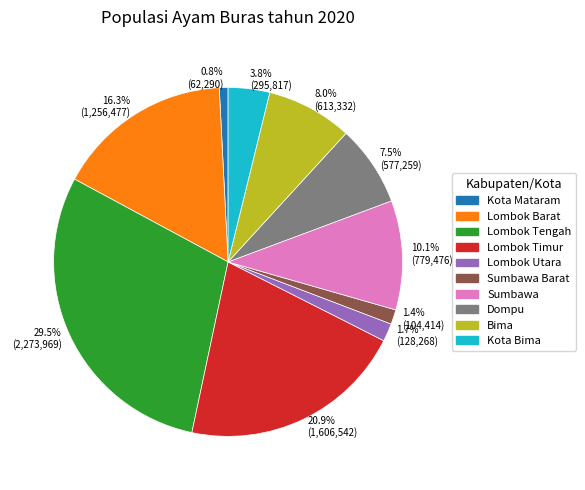

Approximately how many times larger is the value at Lombok Tengah compared to Kota Mataram?

36.5